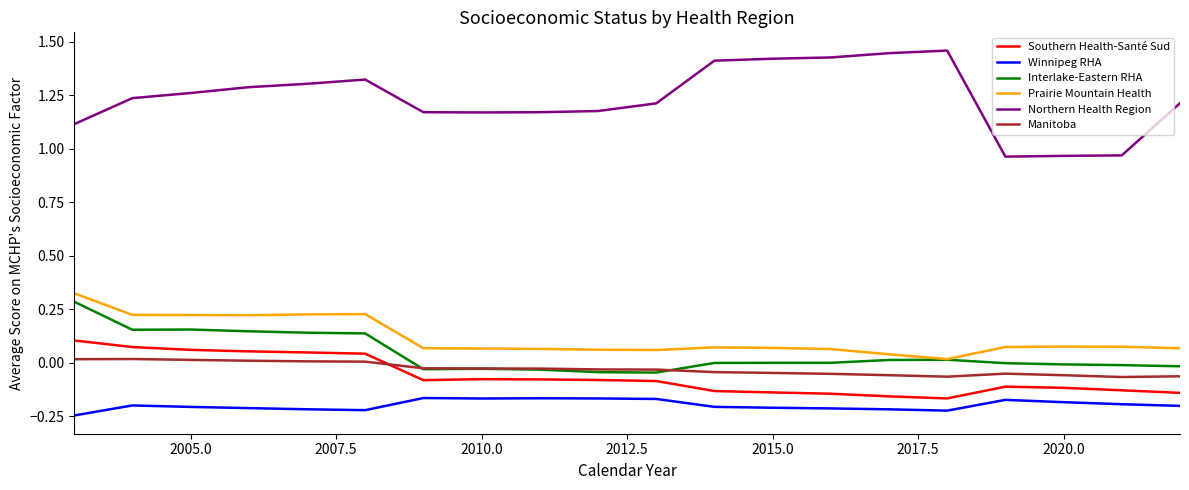

True or false: Southern Health-Santé Sud and Prairie Mountain Health cross at least once.

False